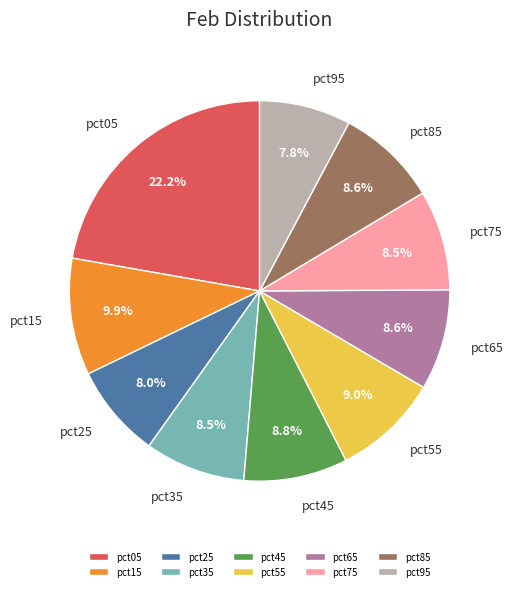

How many slices are in this pie chart?

10